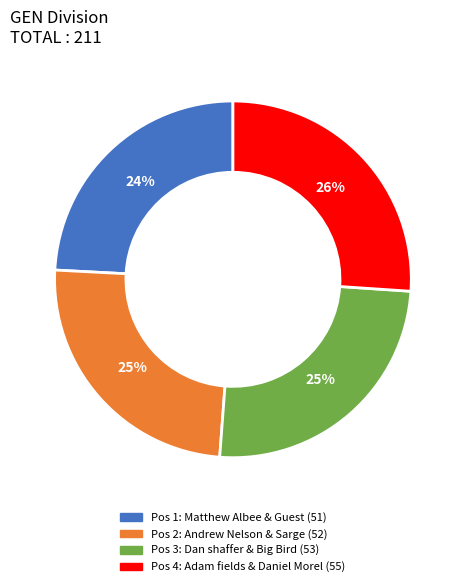

Does any single category account for the majority?

No